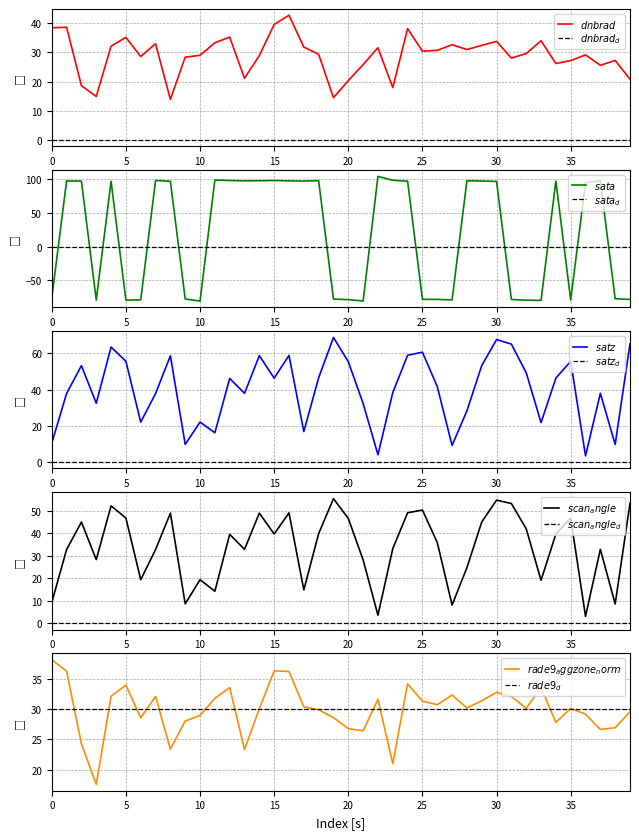

What is the sum of all scan_angle values?

1358.9